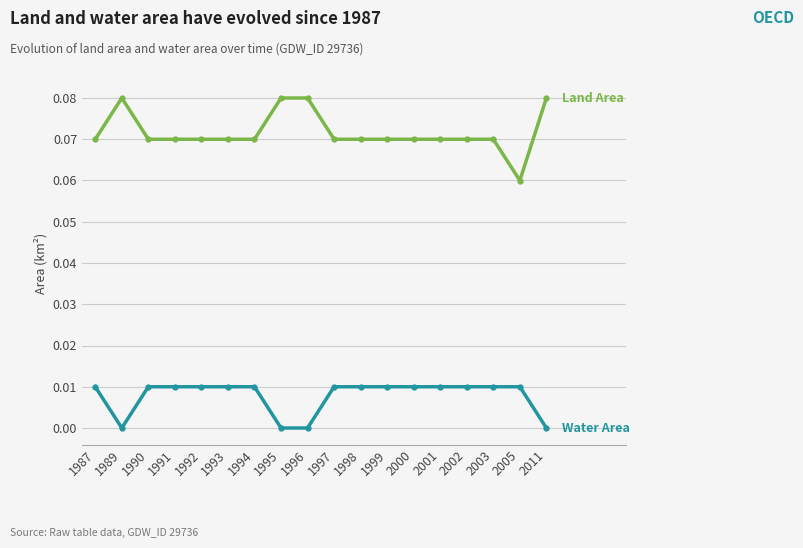

At which category does the chart reach its peak across all series?

1989